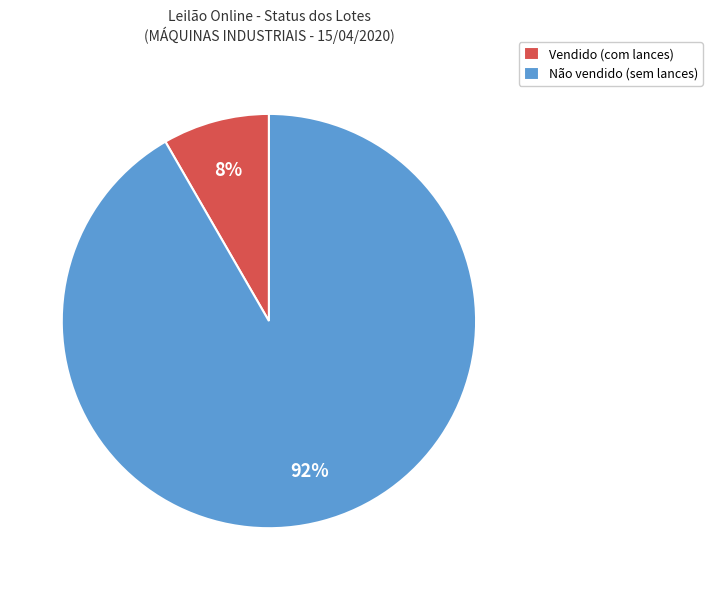

What percentage is the Vendido slice, to the nearest percent?

8%